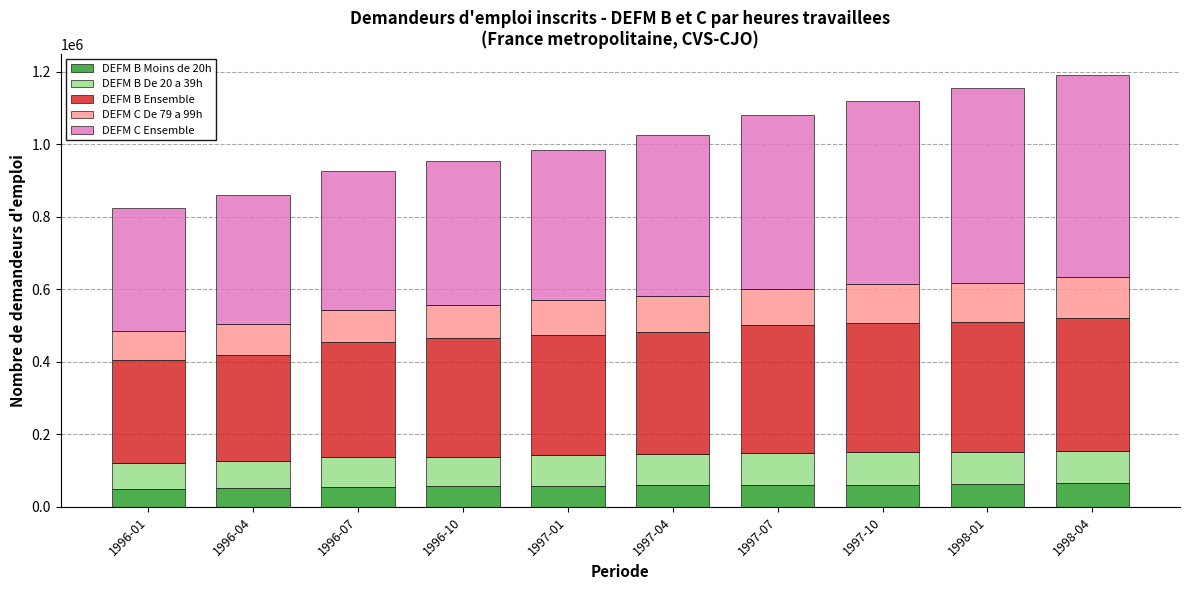

How many values in the DEFM B Moins de 20h series are below 59100?

5